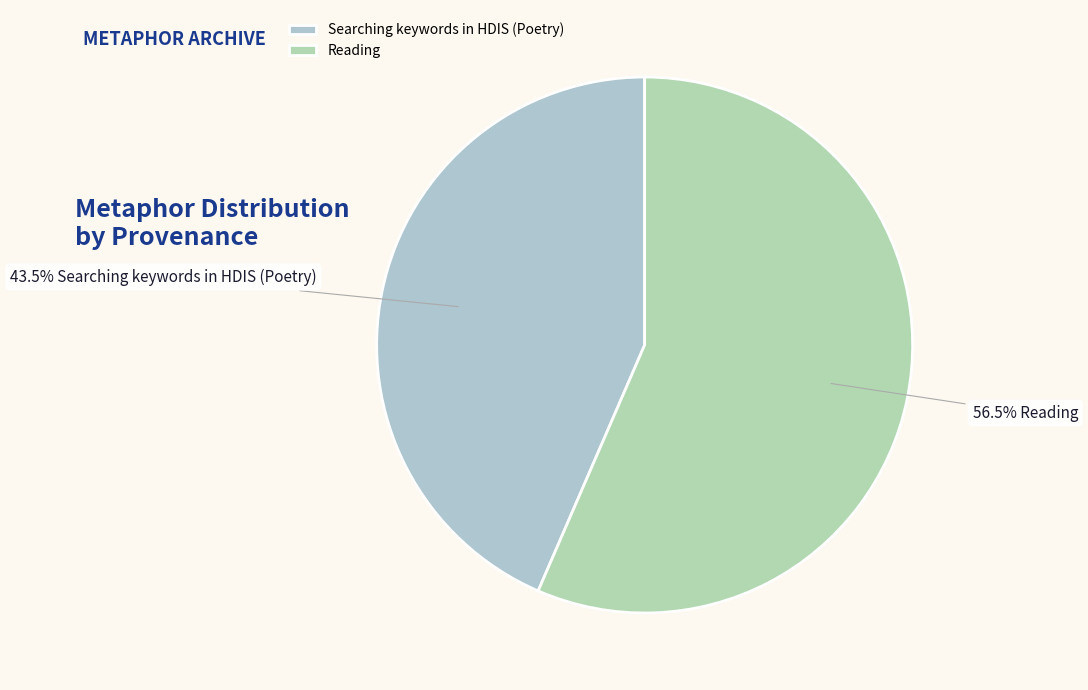

Rank the categories by value from highest to lowest.

Reading, Searching keywords in HDIS (Poetry)